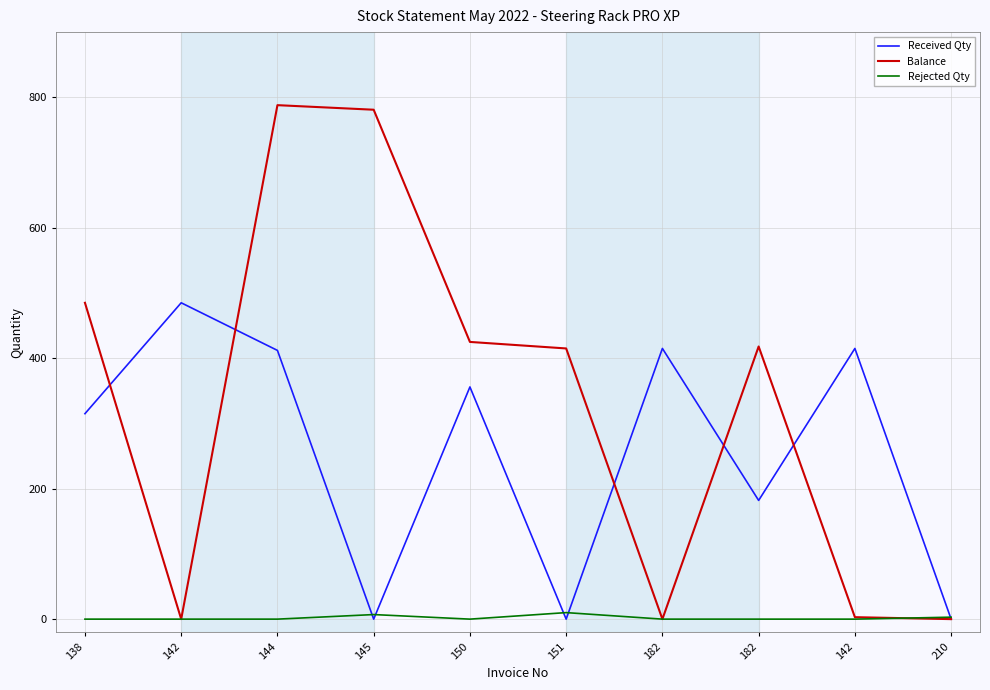

Which category has the highest value in the Received Qty series?

142